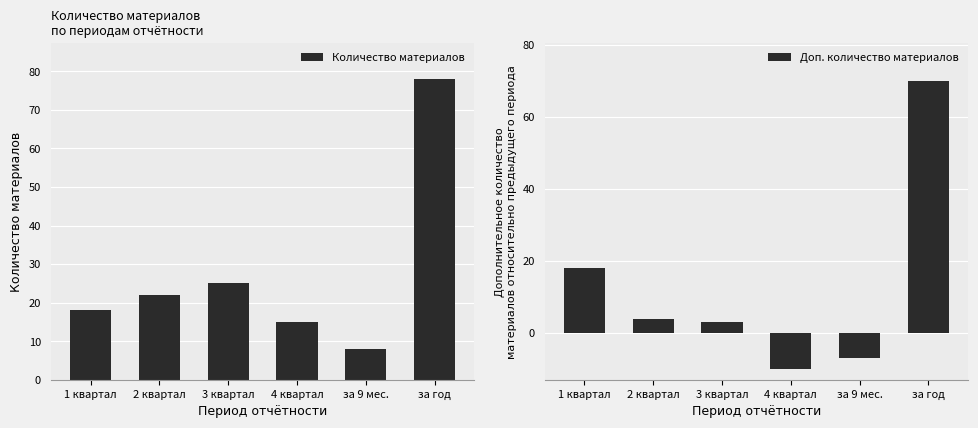

Reading left to right, list all the values displayed in this chart.

Количество материалов: 18	22	25	15	8	78
Доп. количество материалов: 18	4	3	-10	-7	70